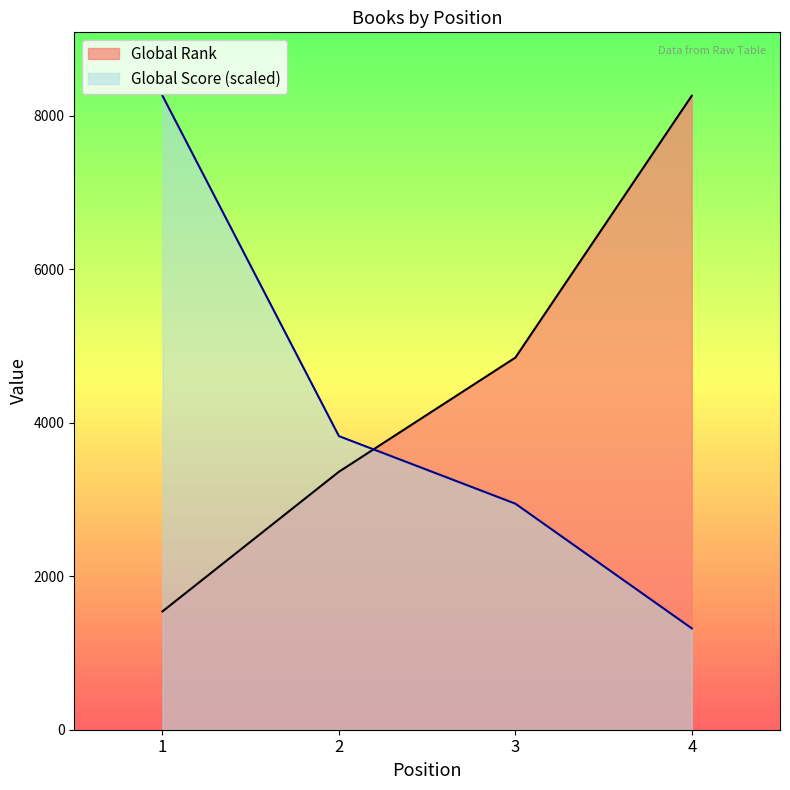

At which category is the sum across all series the highest?

1